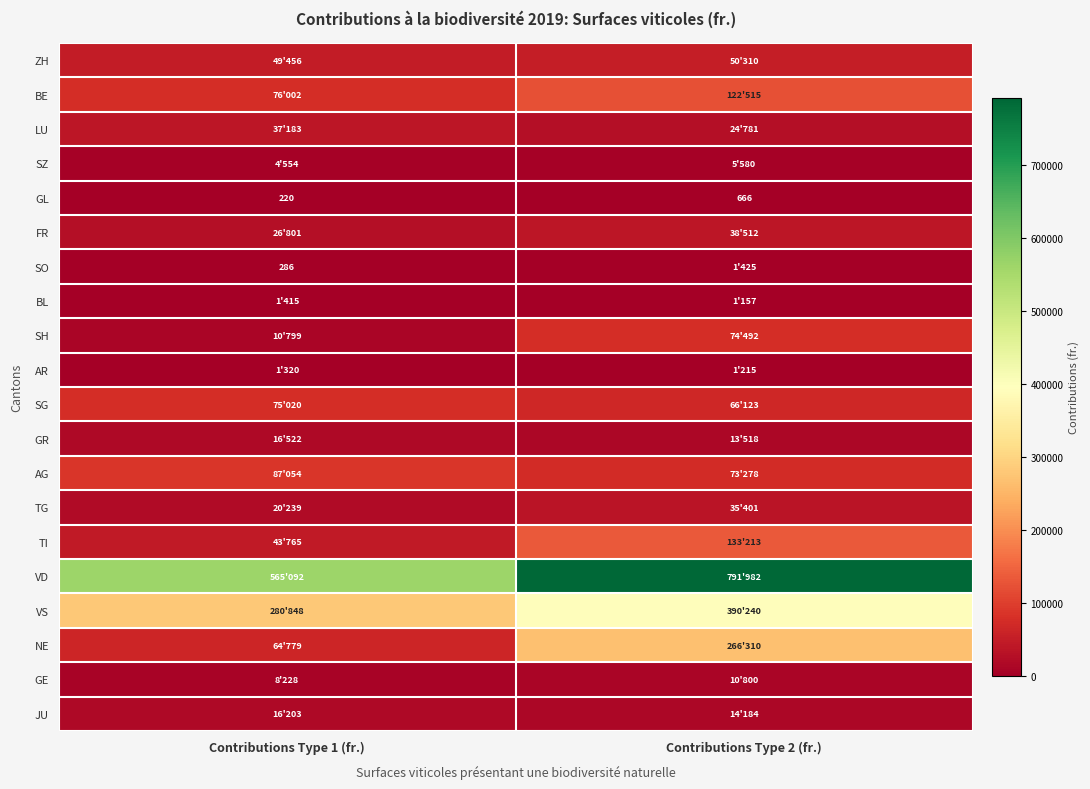

Is it true that SO equals 286 at Contributions Type 1 (fr.)?

True